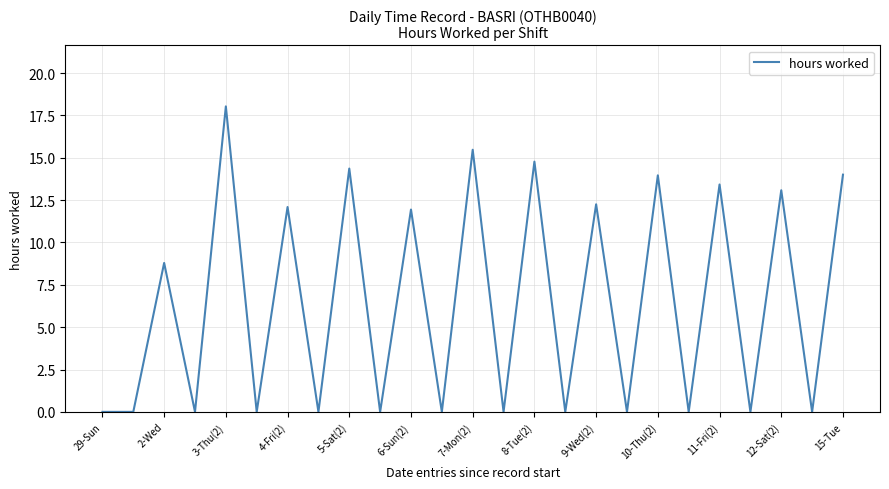

What is the greatest value displayed?

18.0